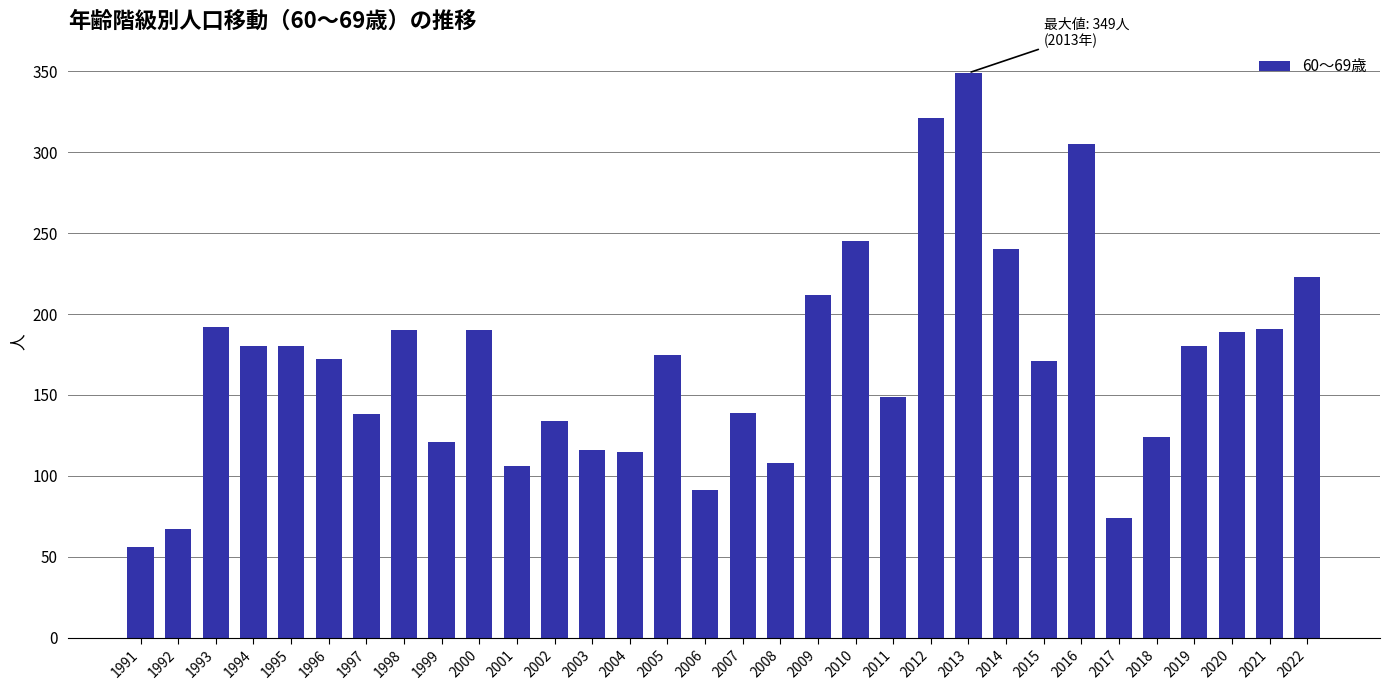

What is the sum of all values?

5443